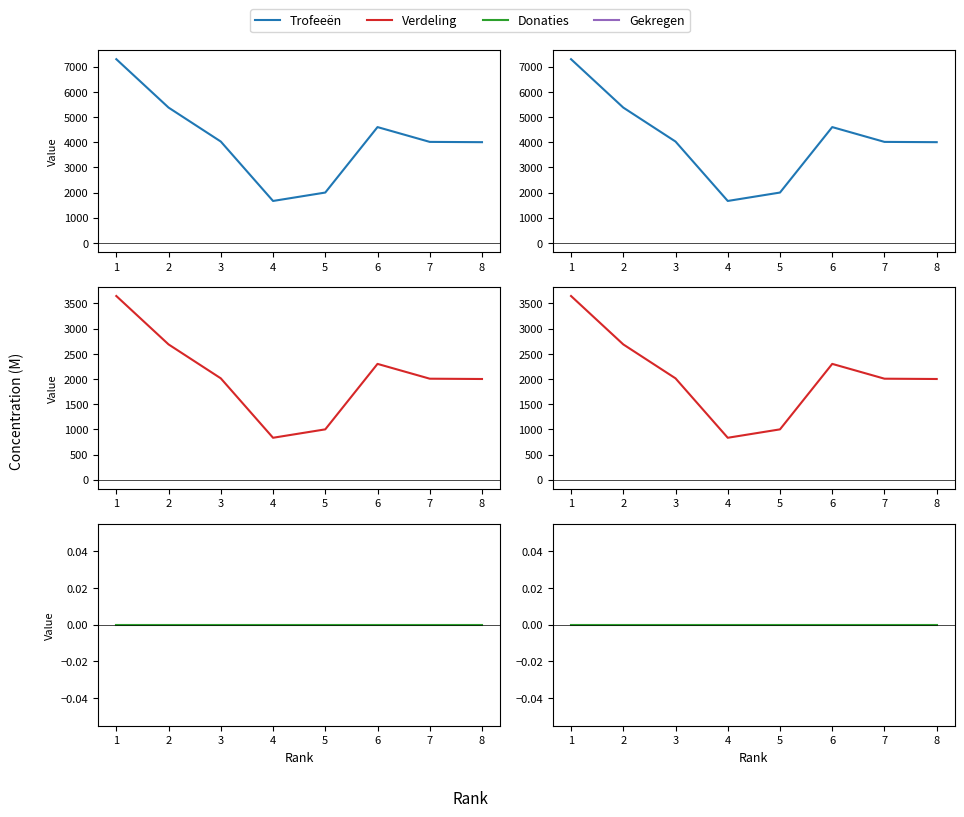

What is the average value of the Trofeeën series?

4122